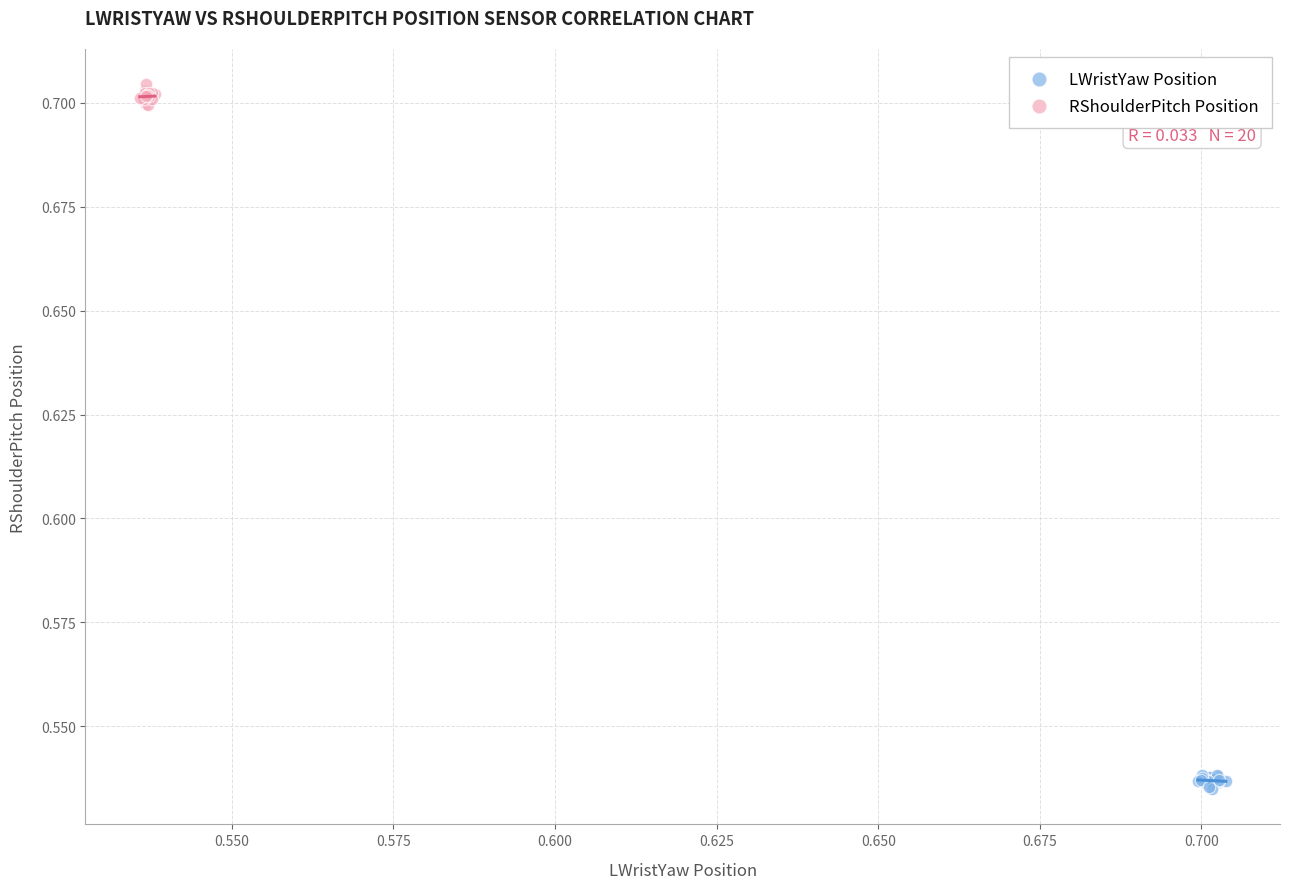

Which series reaches the maximum Y coordinate?

RShoulderPitch Position